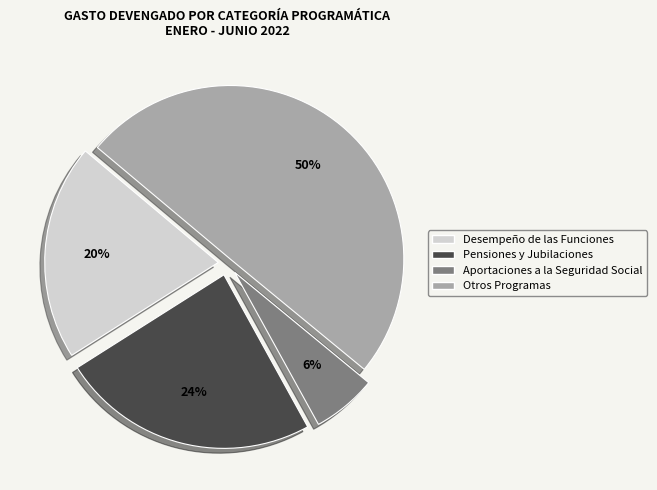

The Pensiones y Jubilaciones slice represents 36% of the pie. True or false?

False